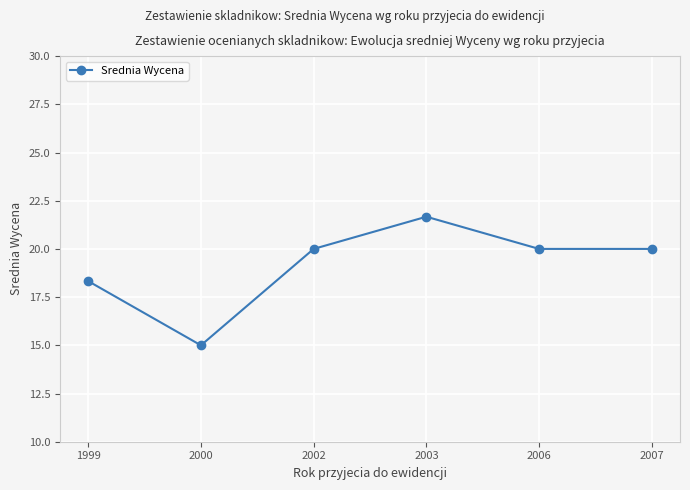

Where is the first local minimum?

2000